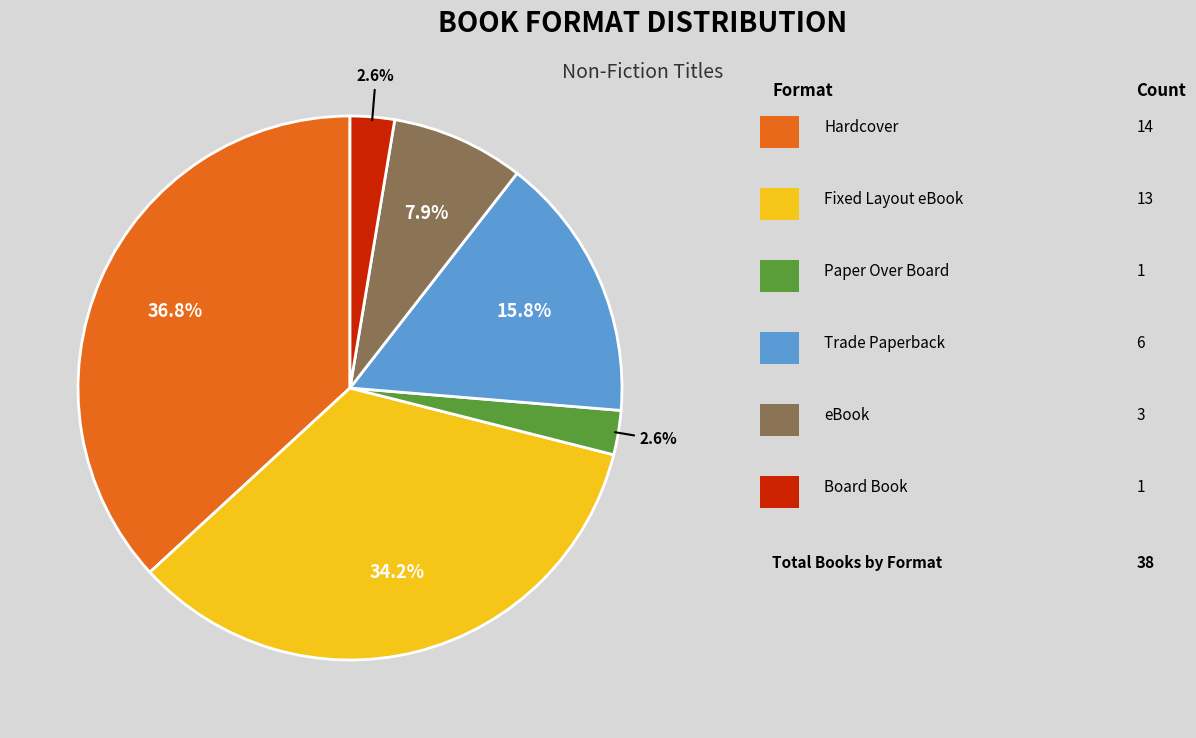

Does any single category account for the majority?

No